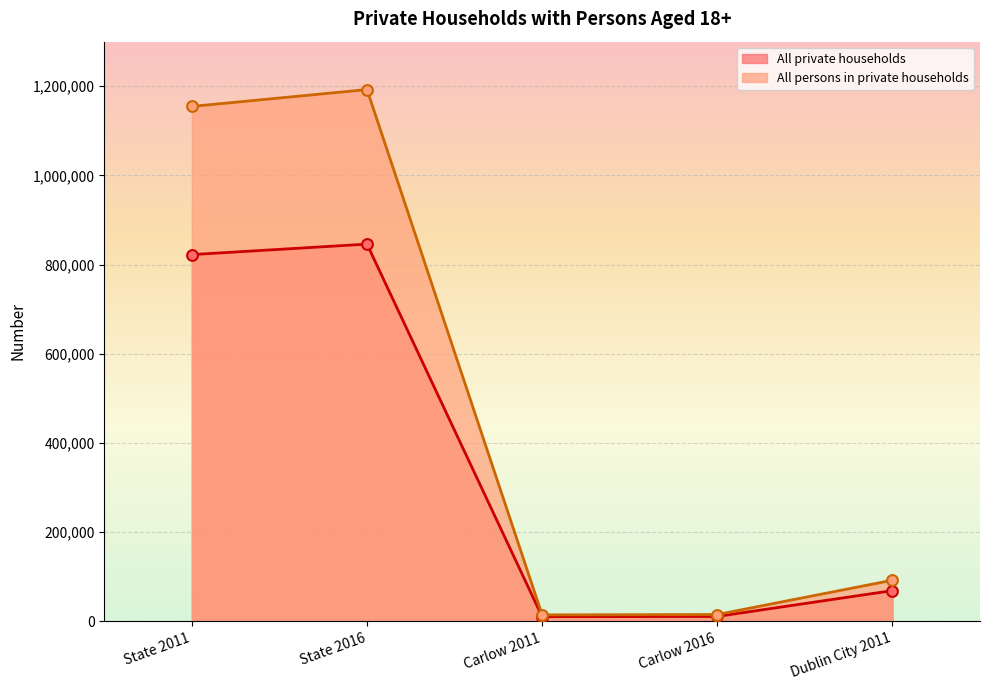

Which series reaches the maximum Y coordinate?

All persons in private households